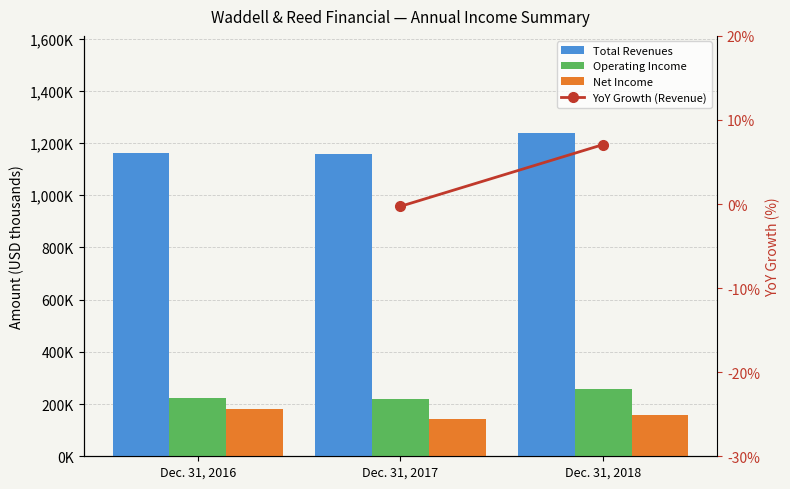

At which category is the sum across all series the highest?

Dec. 31, 2018